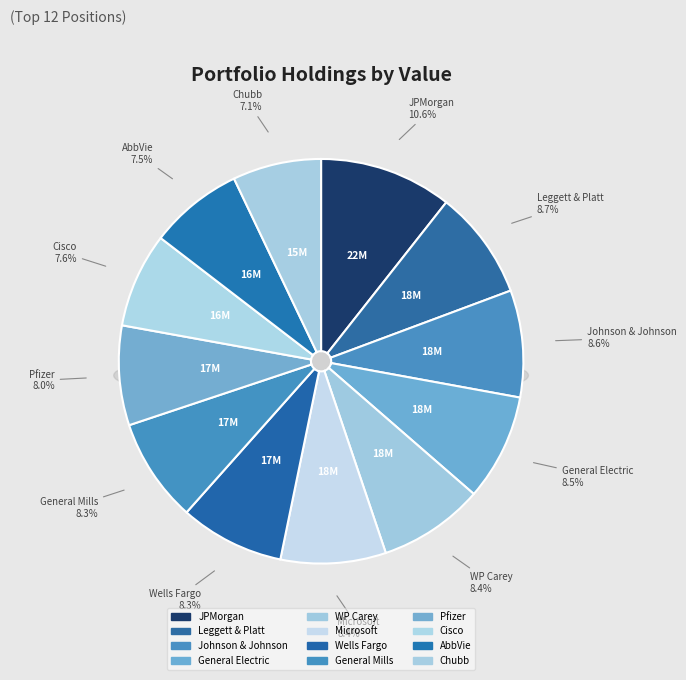

Does Wells Fargo represent more than half of the total?

No